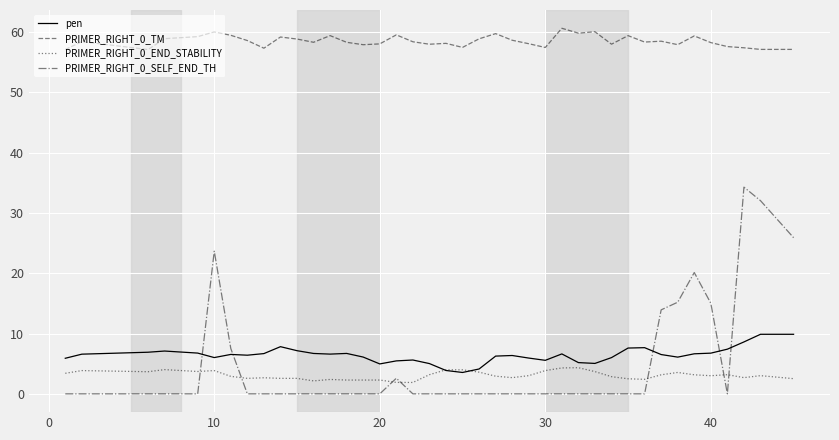

True or false: pen and PRIMER_RIGHT_0_TM cross at least once.

False